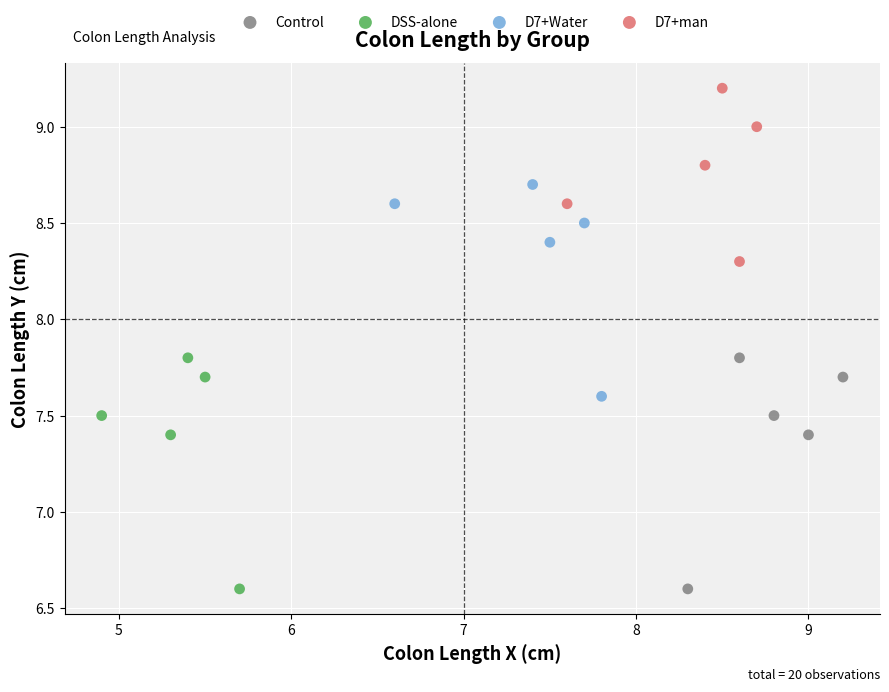

What are all the series names shown in the legend?

Control, DSS-alone, D7+Water, D7+man